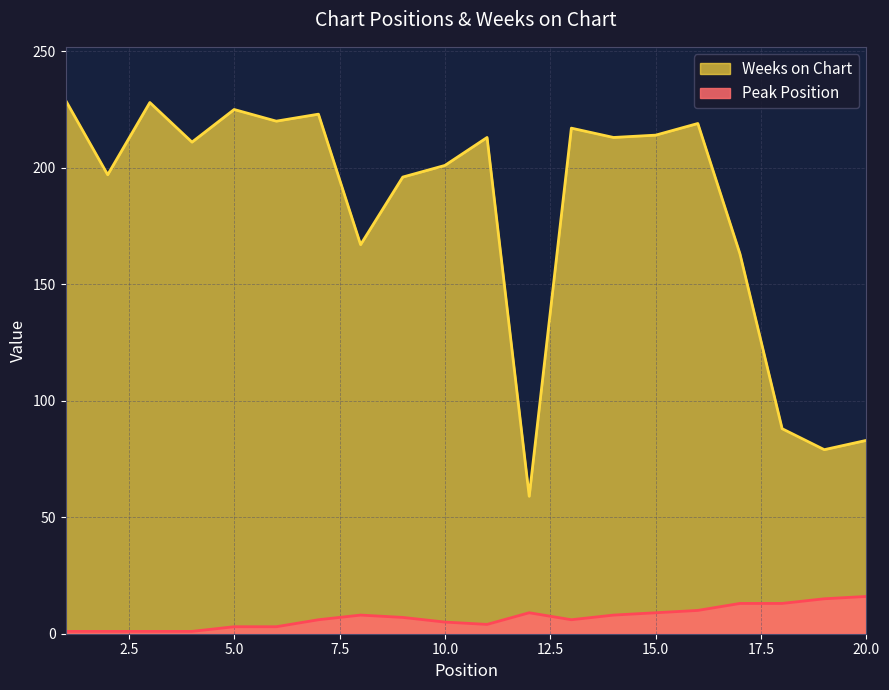

Does the chart have visible grid lines?

Yes